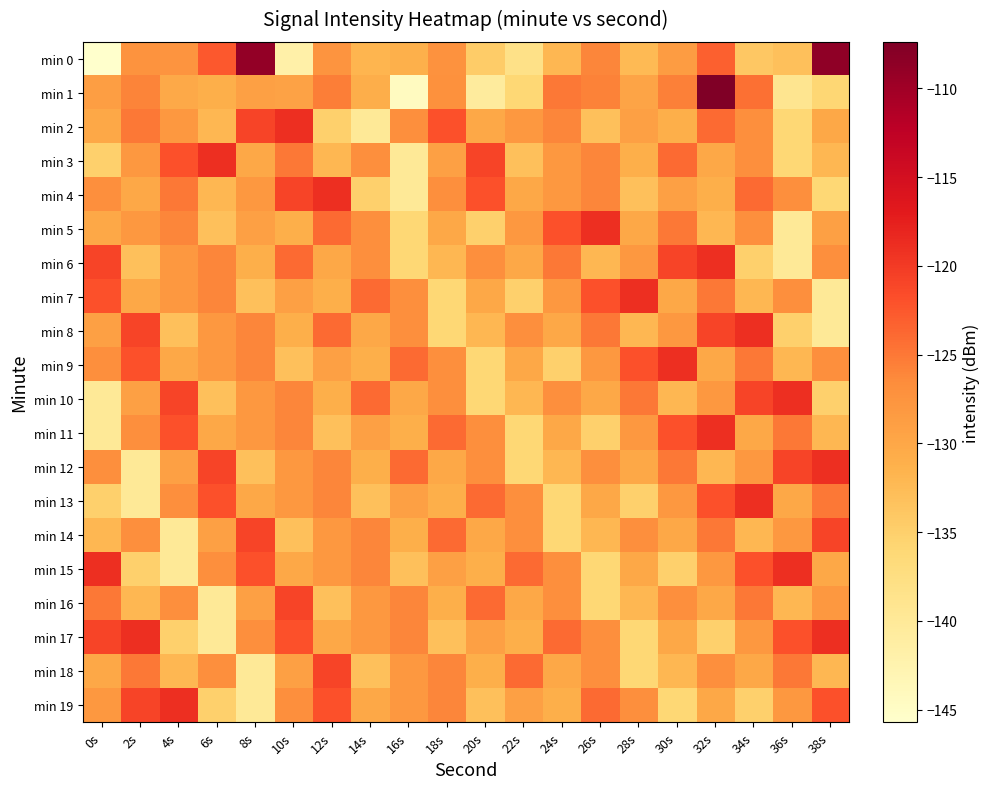

At how many categories does at least one series exceed -132?

20